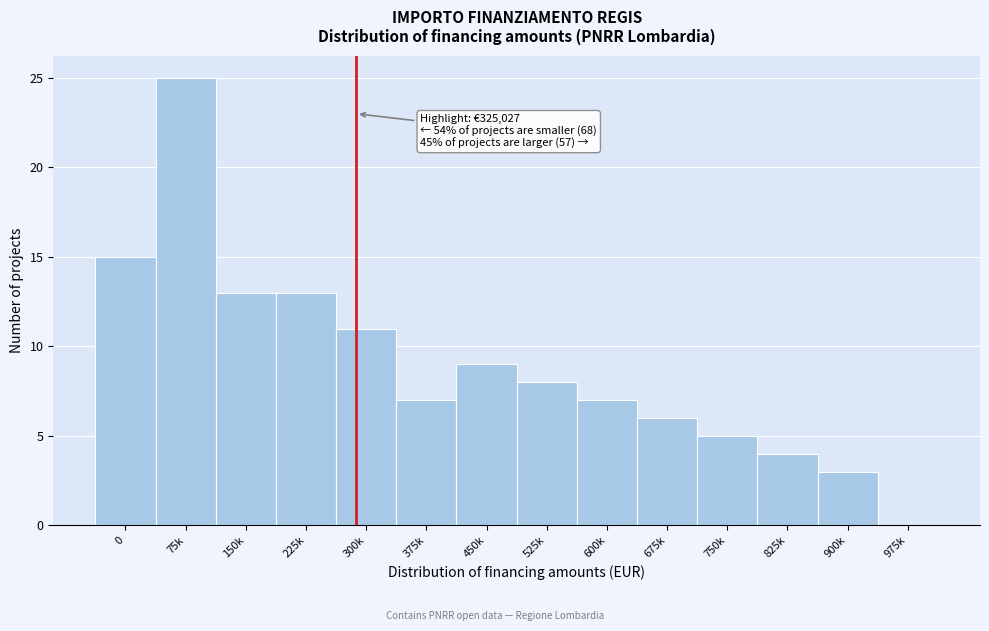

Reading right to left, what are all the values shown in this chart?

975k=0	900k=3	825k=4	750k=5	675k=6	600k=7	525k=8	450k=9	375k=7	300k=11	225k=13	150k=13	75k=25	0=15